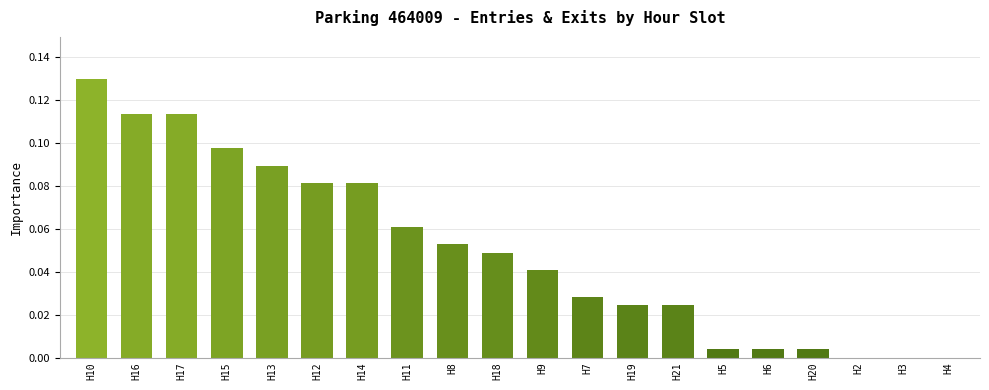

True or false: the data shows 0.0 at H8.

False